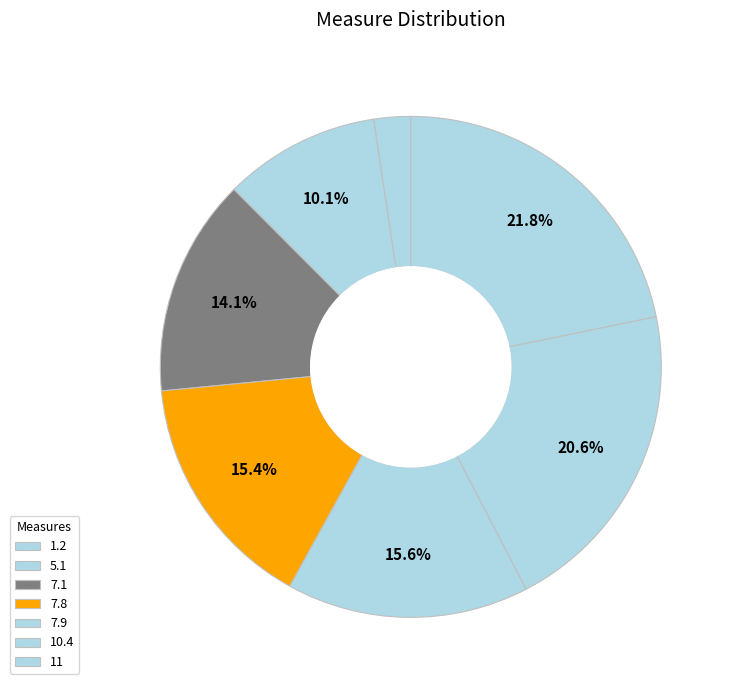

How many slices are in this pie chart?

7